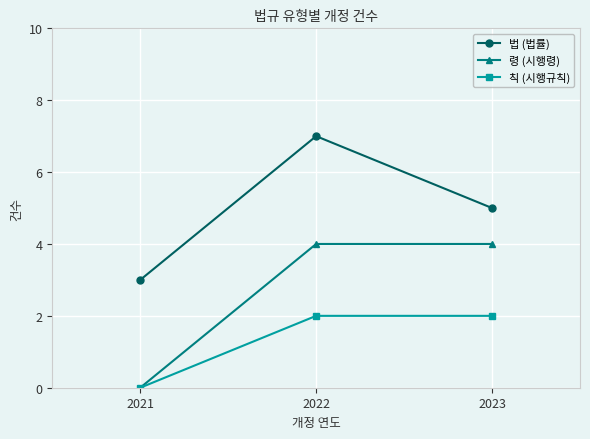

Rank the series at 2023 from highest to lowest value.

법 (법률), 령 (시행령), 칙 (시행규칙)